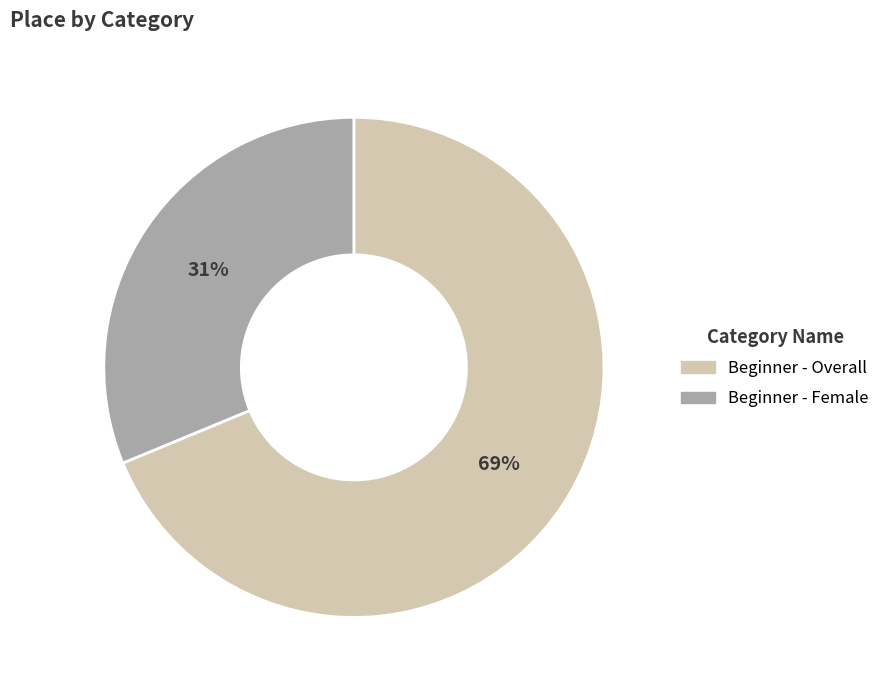

To the nearest percent, what percentage of the pie is Beginner - Female?

31%